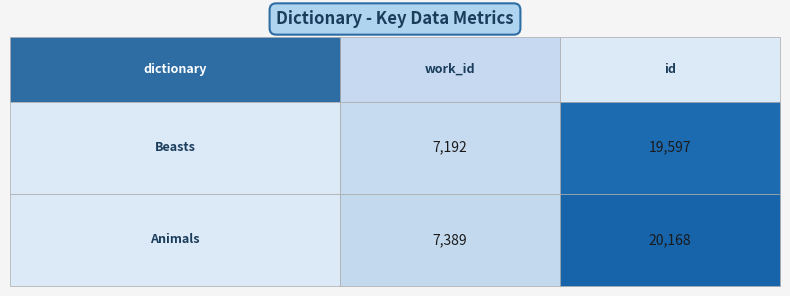

What is the sum of the Beasts values at Animals and Beasts?

26789